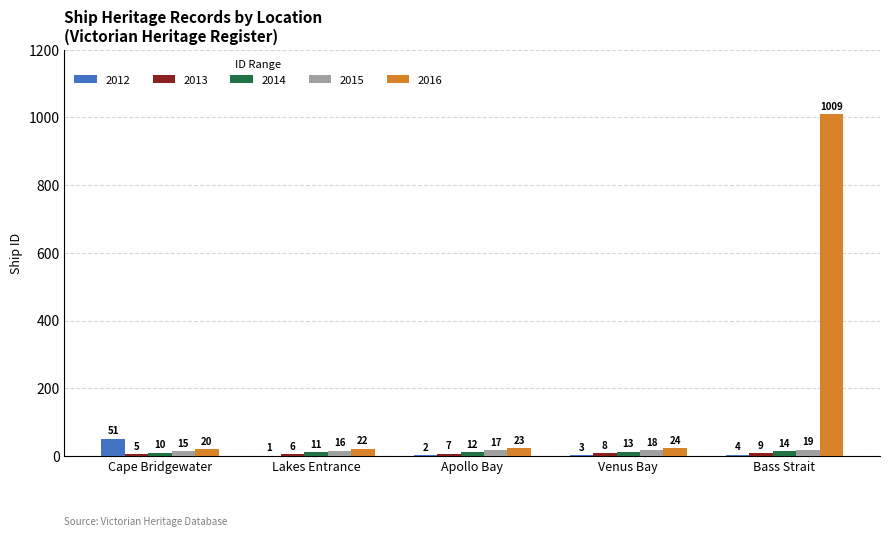

What is the maximum value shown in the chart?

1009